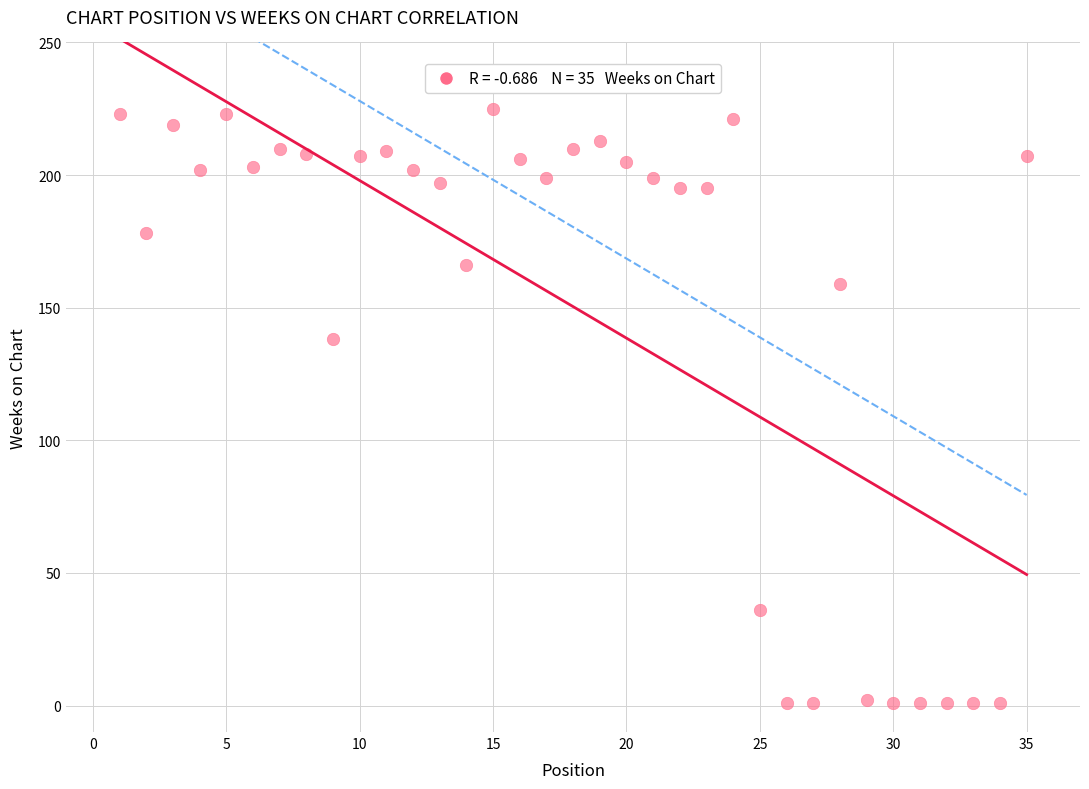

What Y value in the scatter plot is closest to 113?

138